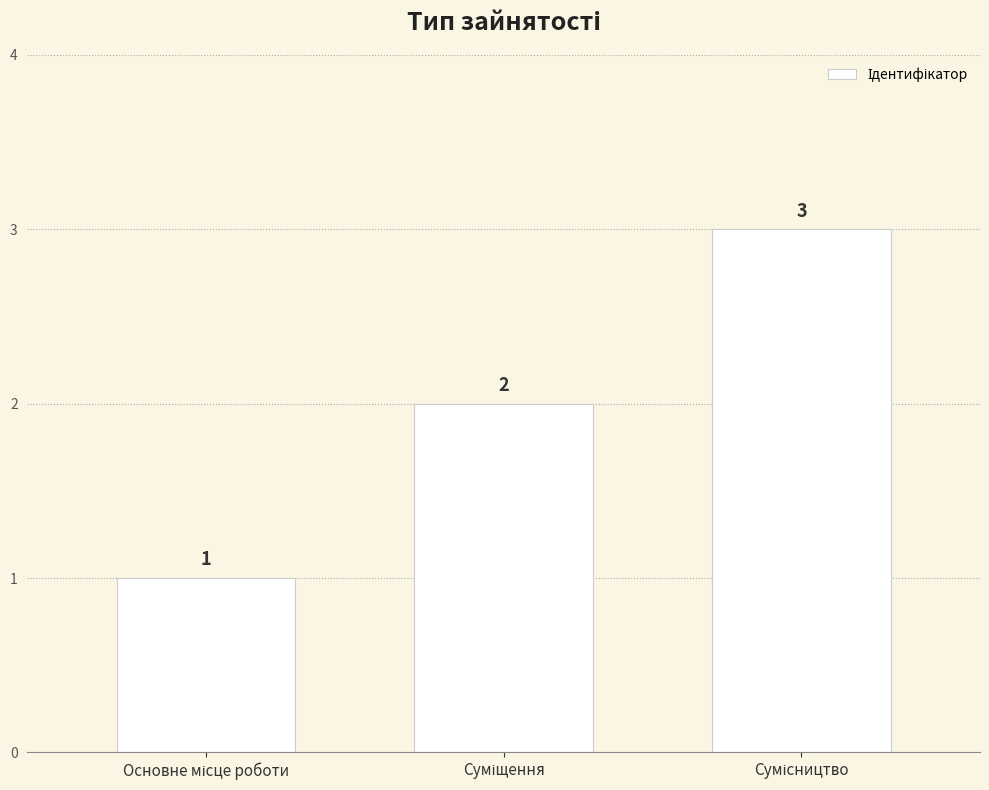

What is the sum of all values?

6